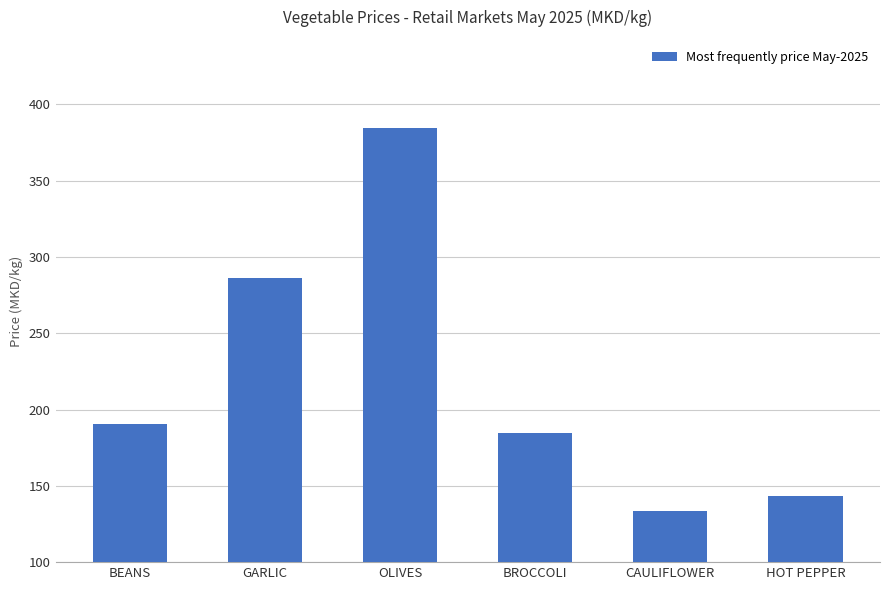

Between CAULIFLOWER and BEANS, which is larger?

BEANS